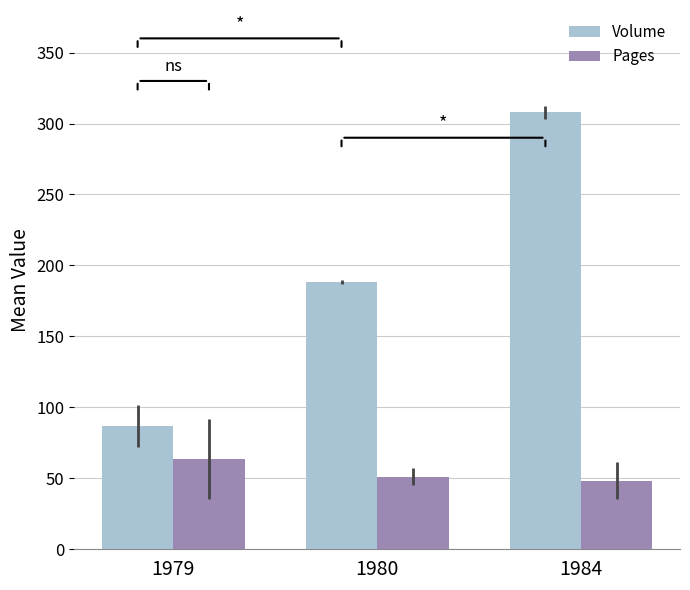

What is the difference between the Volume values at 1980 and 1979?

101.5